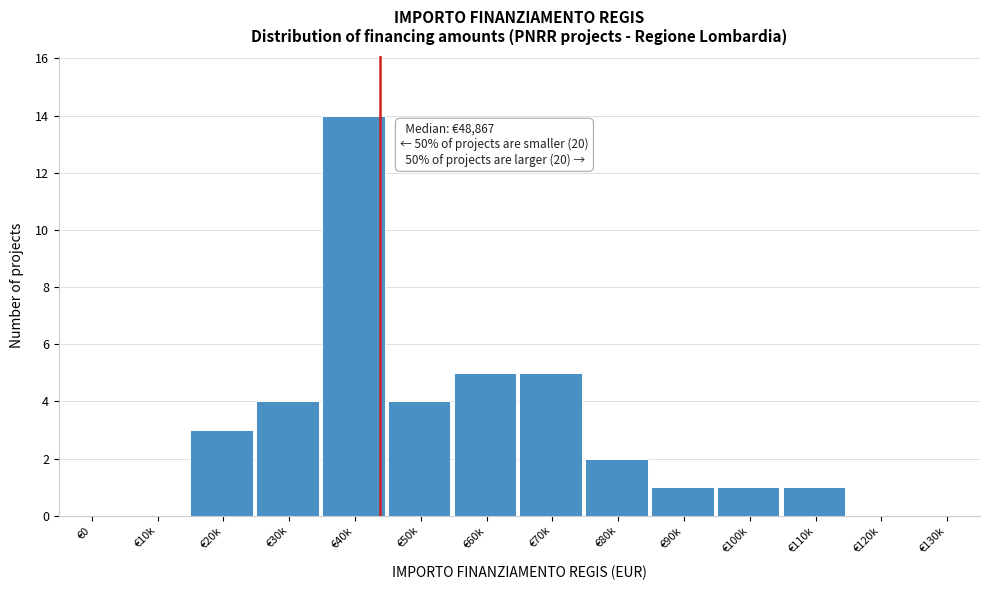

Reading left to right, transcribe all the data shown in this chart.

€0=0	€10k=0	€20k=3	€30k=4	€40k=14	€50k=4	€60k=5	€70k=5	€80k=2	€90k=1	€100k=1	€110k=1	€120k=0	€130k=0